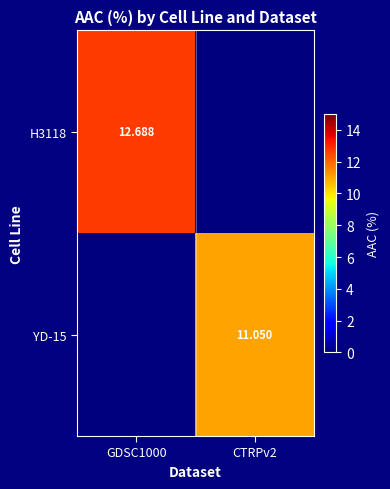

Is the value of H3118 at GDSC1000 greater than the value of YD-15 at CTRPv2?

Yes